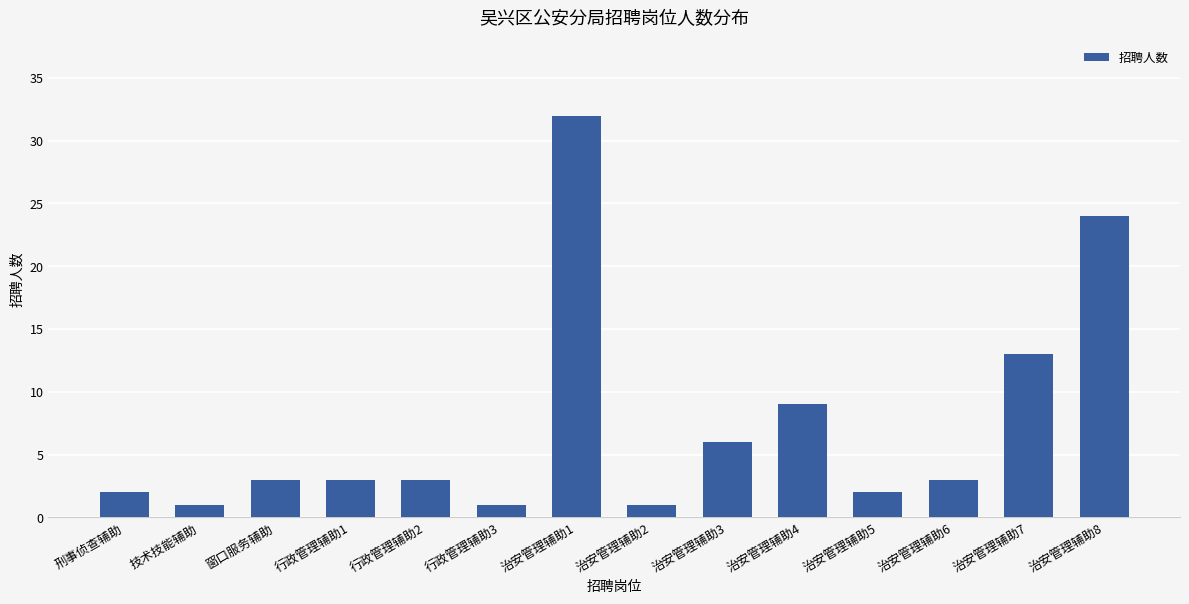

What is the label of the 11th bar from the left?

治安管理辅助5